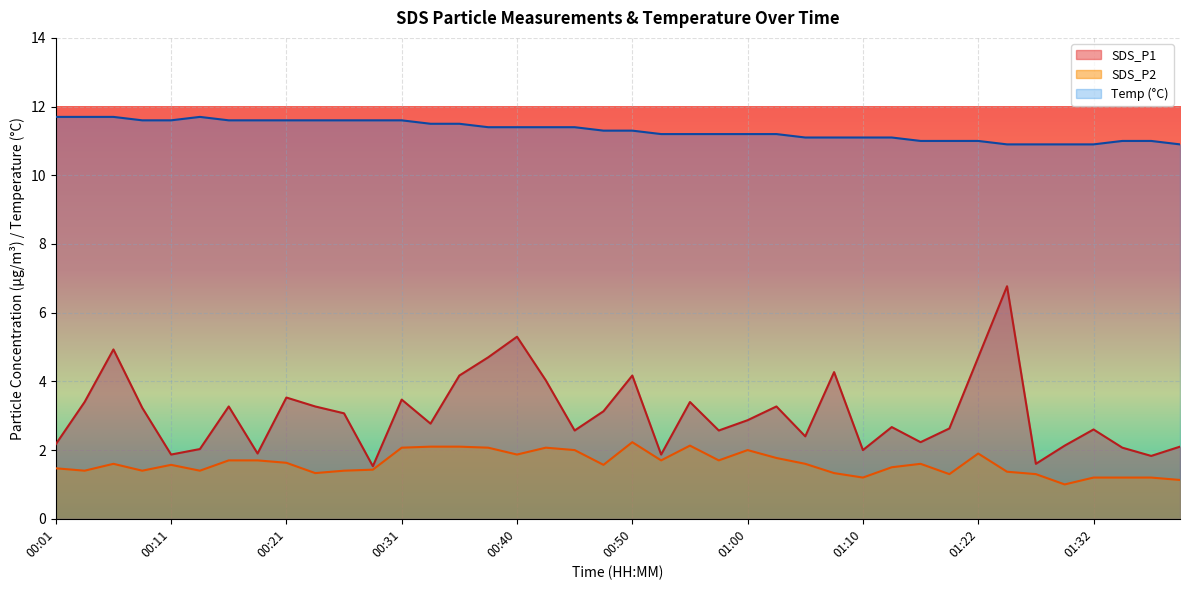

What is the sum of all SDS_P2 values?

64.2